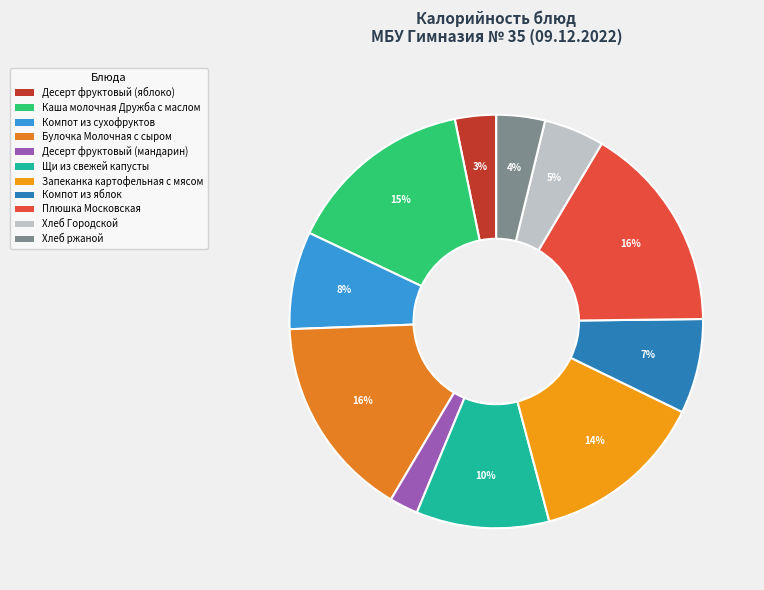

What percentage is the Булочка Молочная с сыром slice, to the nearest percent?

16%